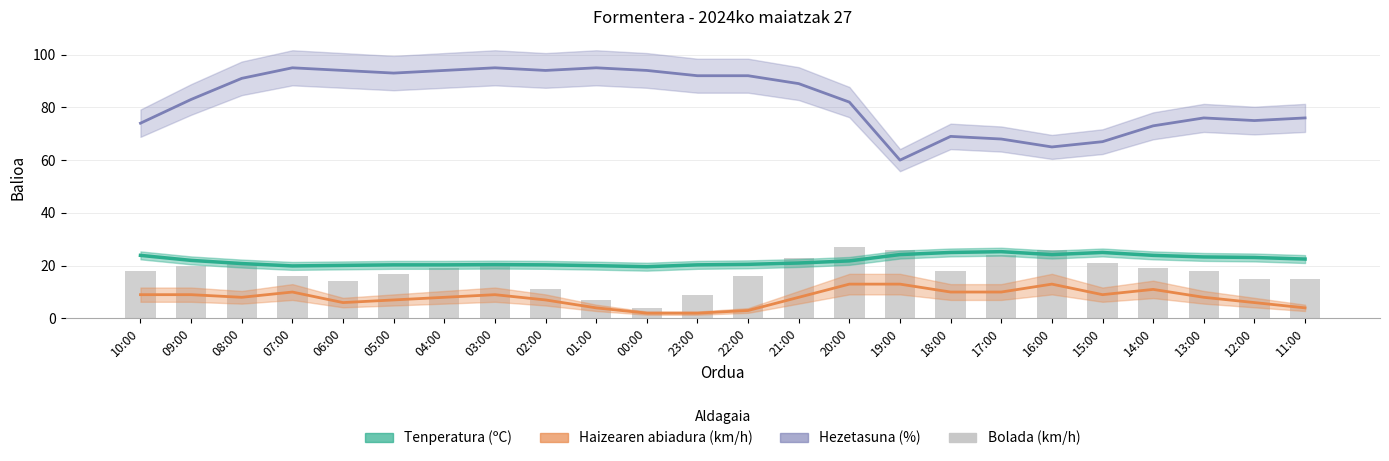

The value of Haizearen abiadura (km/h) at 01:00 is 6.2. True or false?

False